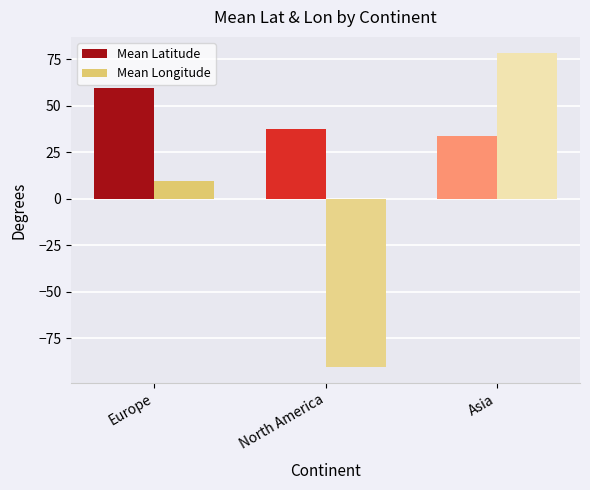

What is the label of the 2nd bar from the left?

North America